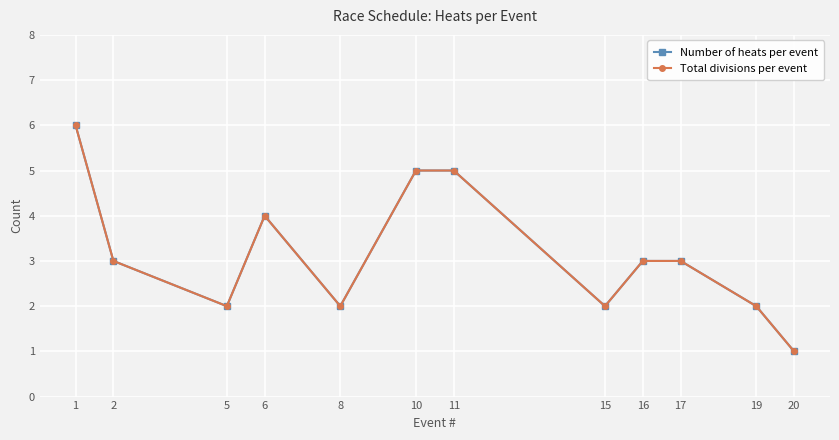

In Number of heats per event, how many points are lower than both neighbors (excluding endpoints)?

3